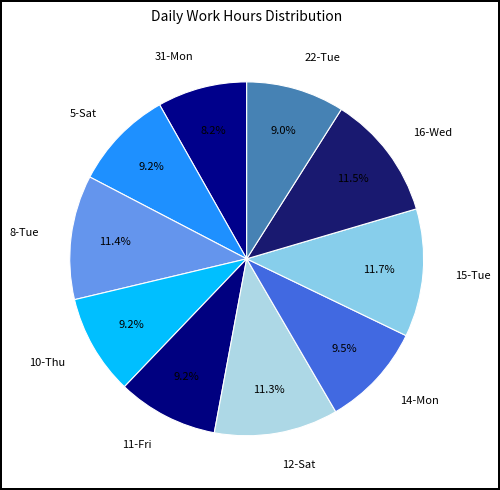

What is the smallest slice in the pie chart?

31-Mon